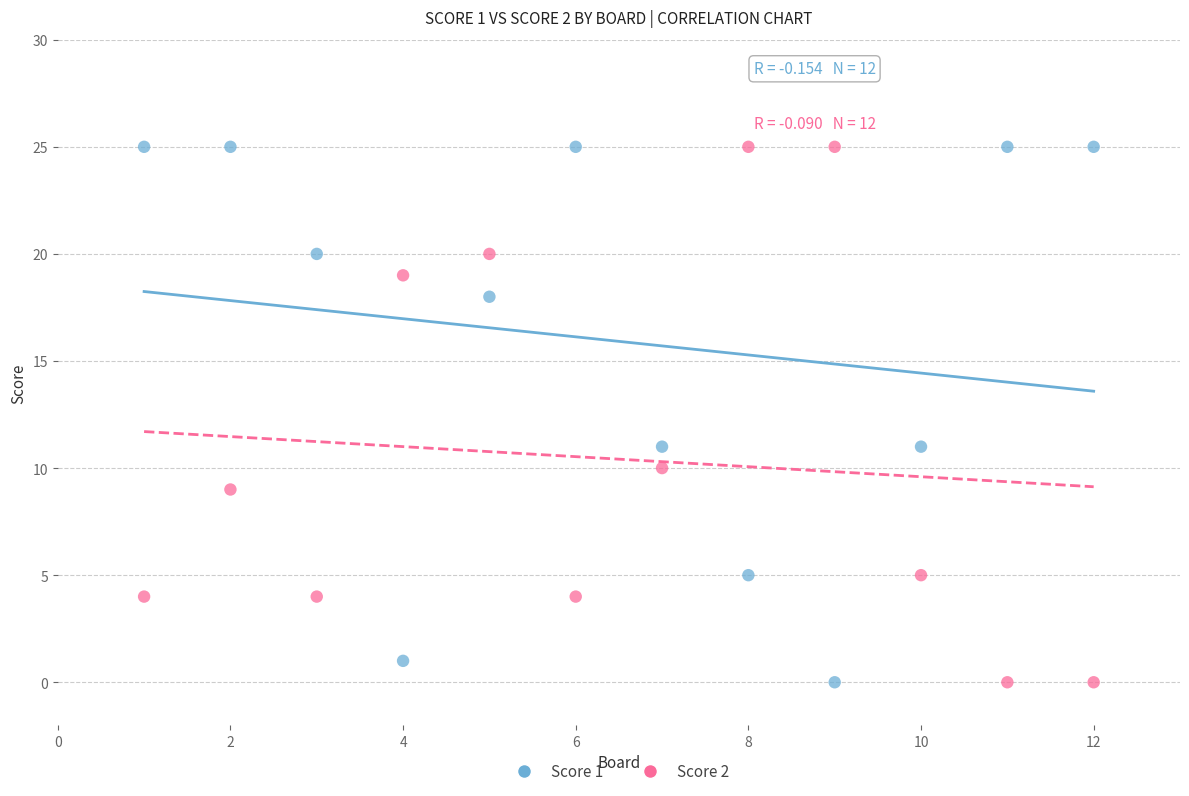

Across all data points, what is the range of Y values (max minus min)?

25